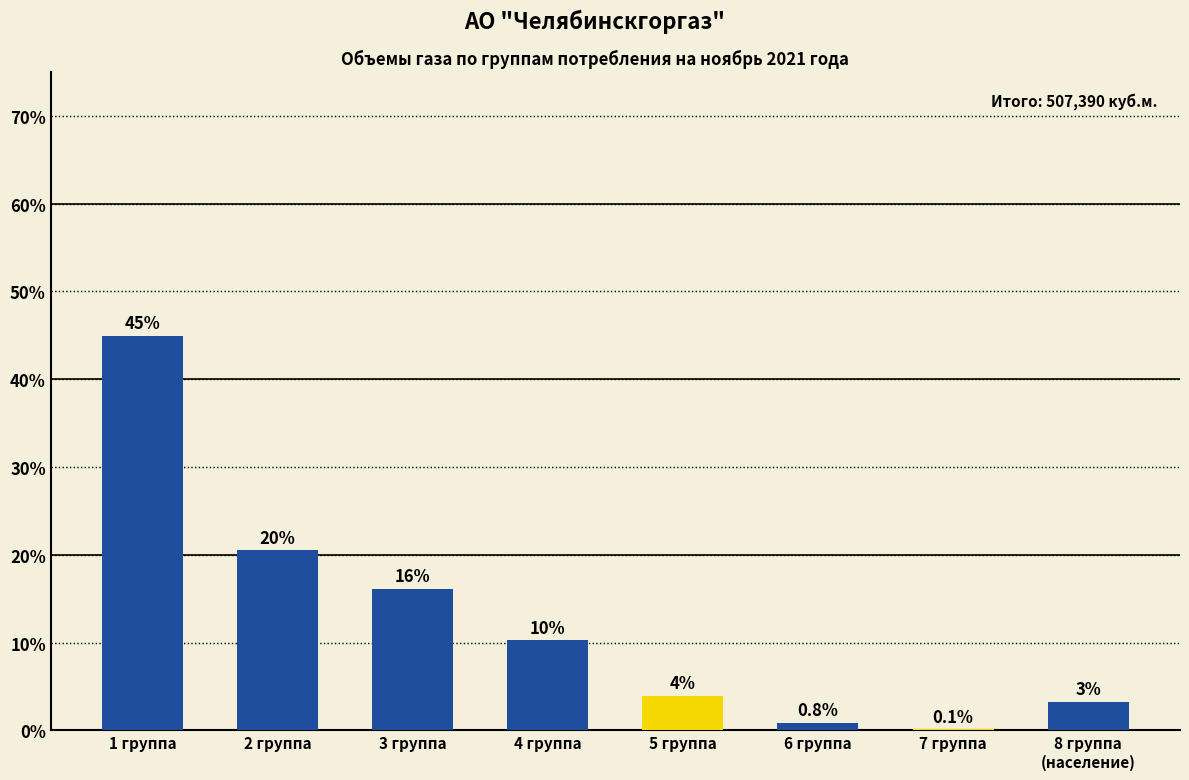

How many data points are above 10?

4